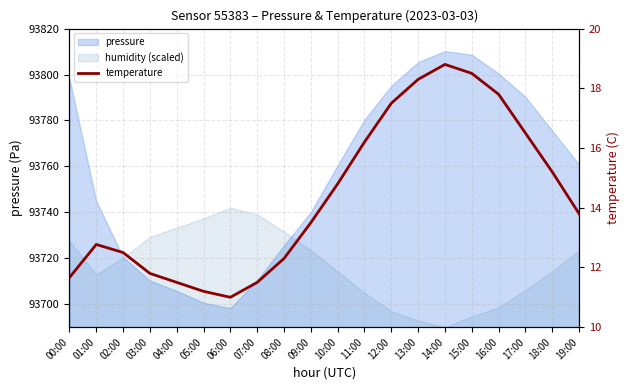

What position from the left is 09:00?

10